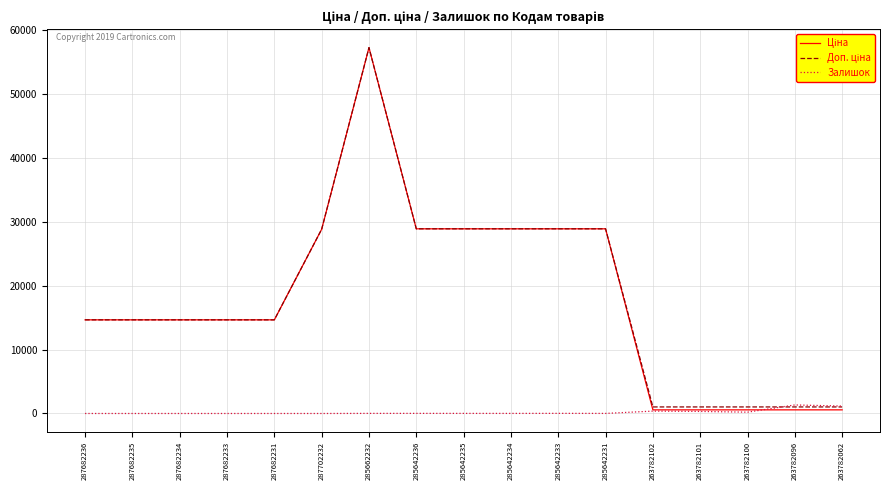

What position from the right is 287682231?

13